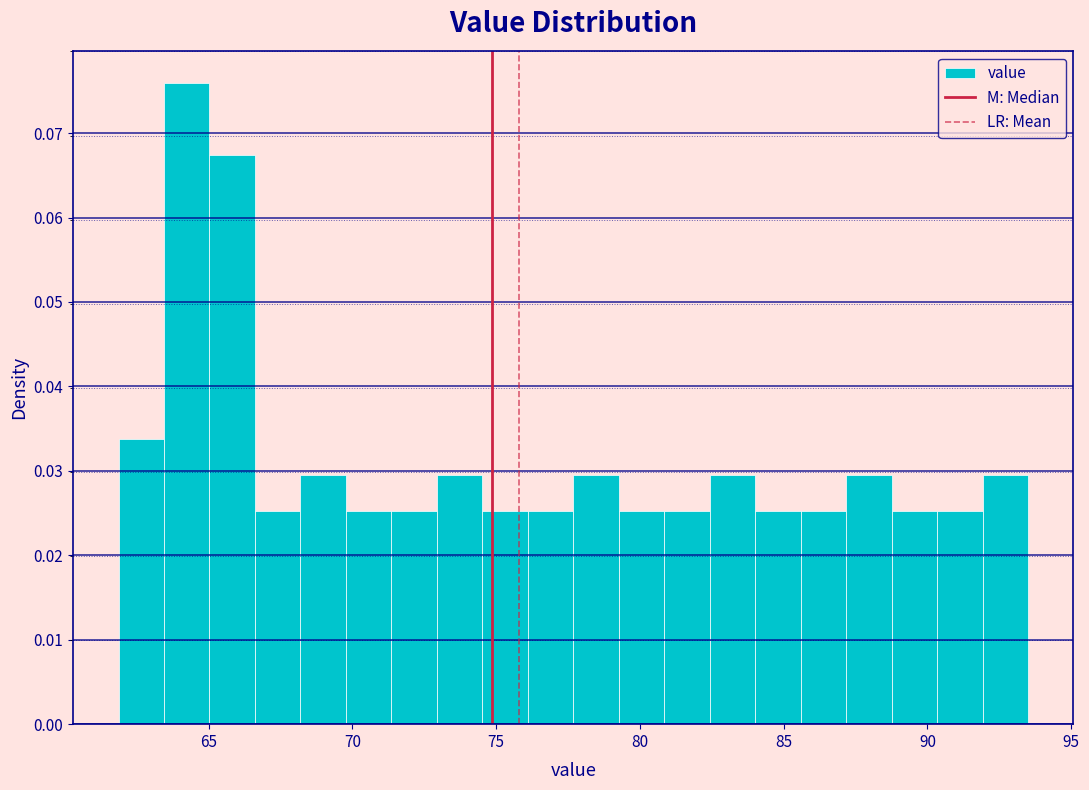

Read against the x-axis, roughly where is the centre of the tallest bar?

64.0